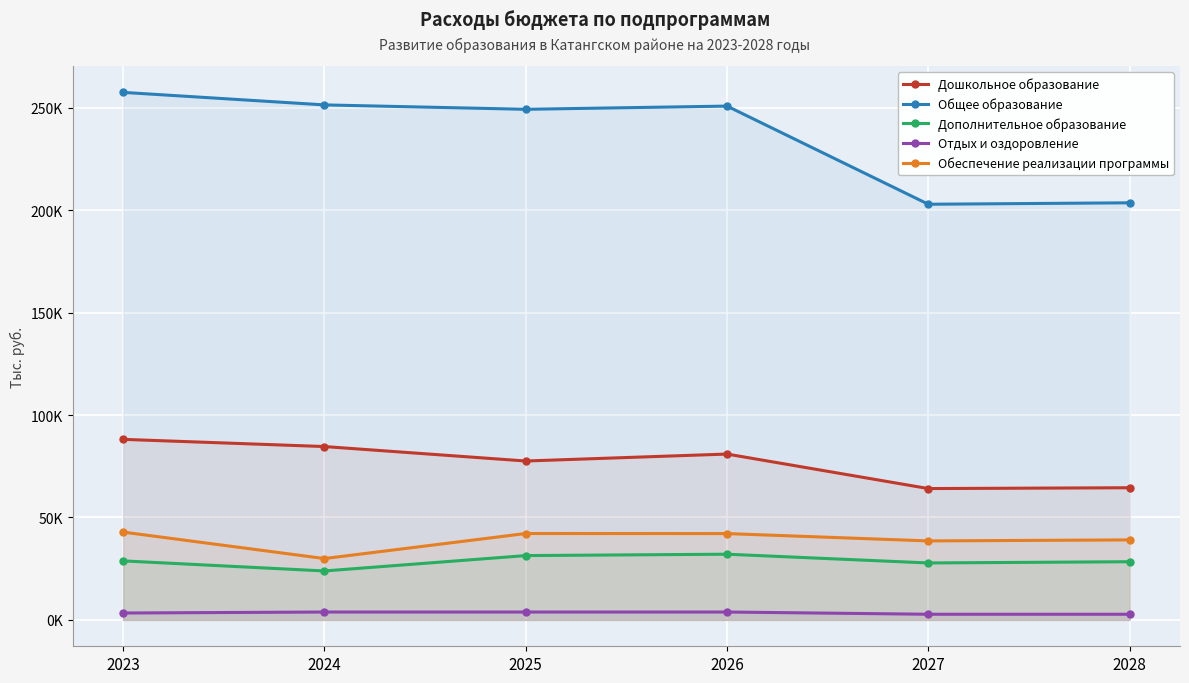

What is the difference between the maximum and minimum values in the Дополнительное образование series?

8176.0